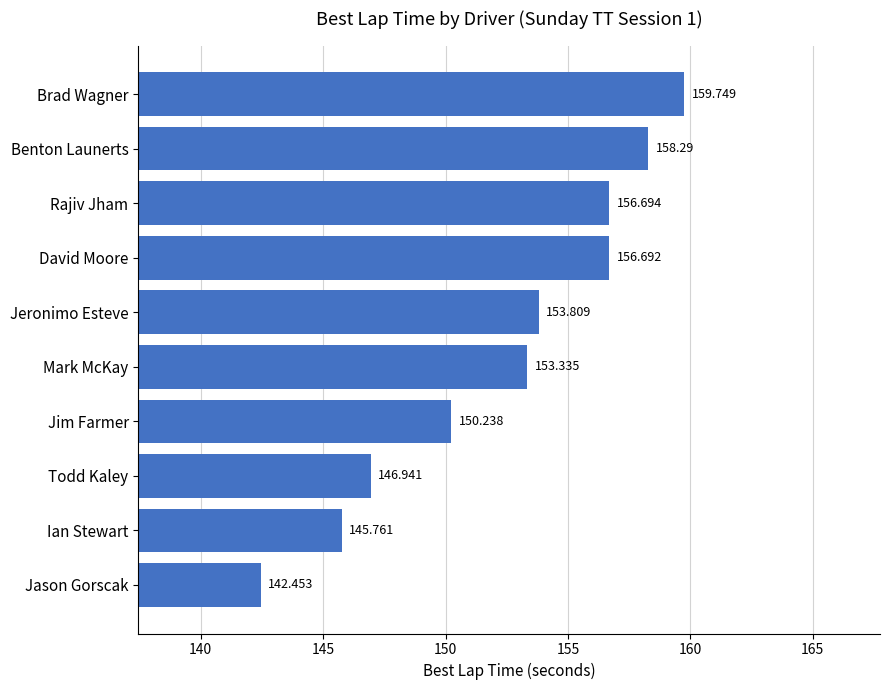

Between David Moore and Brad Wagner, which is larger?

Brad Wagner